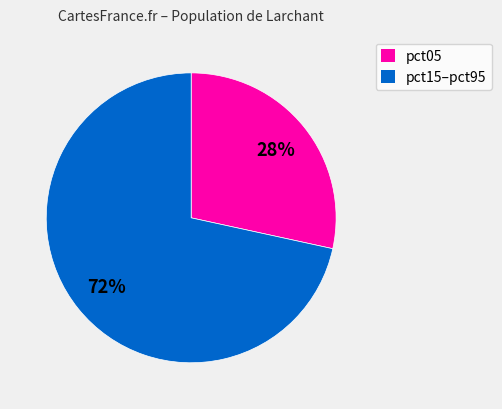

Which slice is the smallest?

pct05